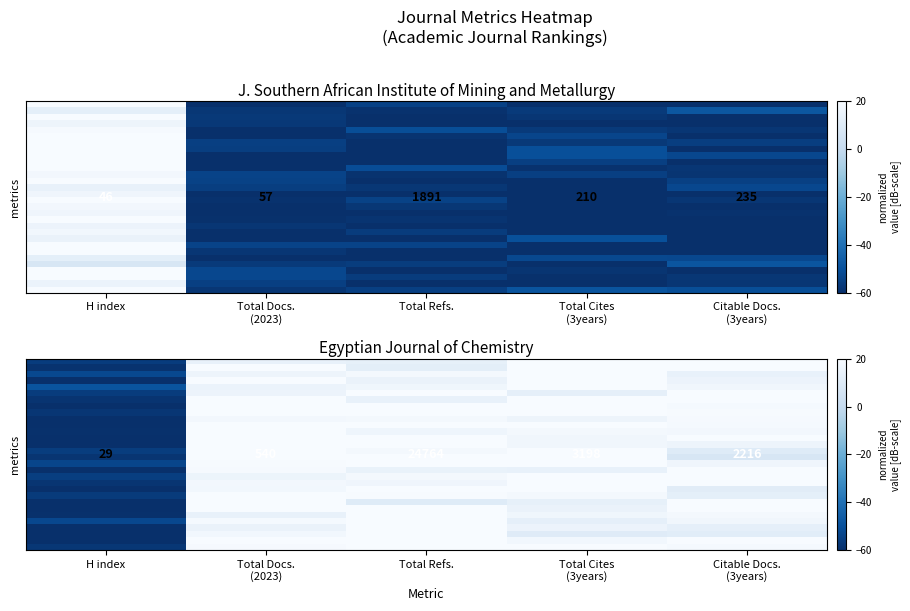

What is the total value across all series at Citable Docs.
(3years)?

513.9